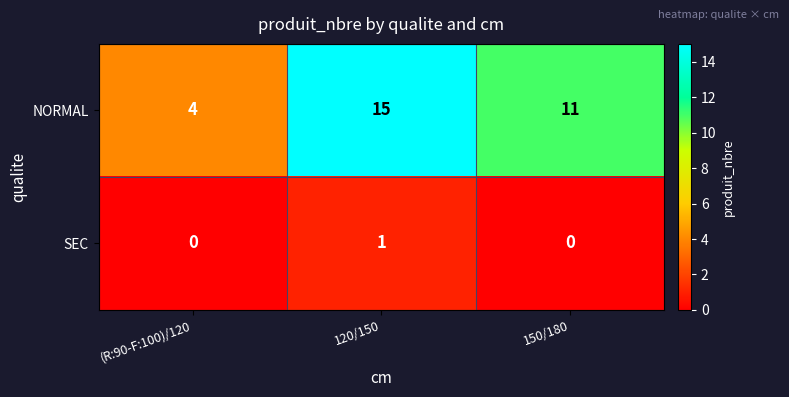

At which label is NORMAL closest to 9?

150/180